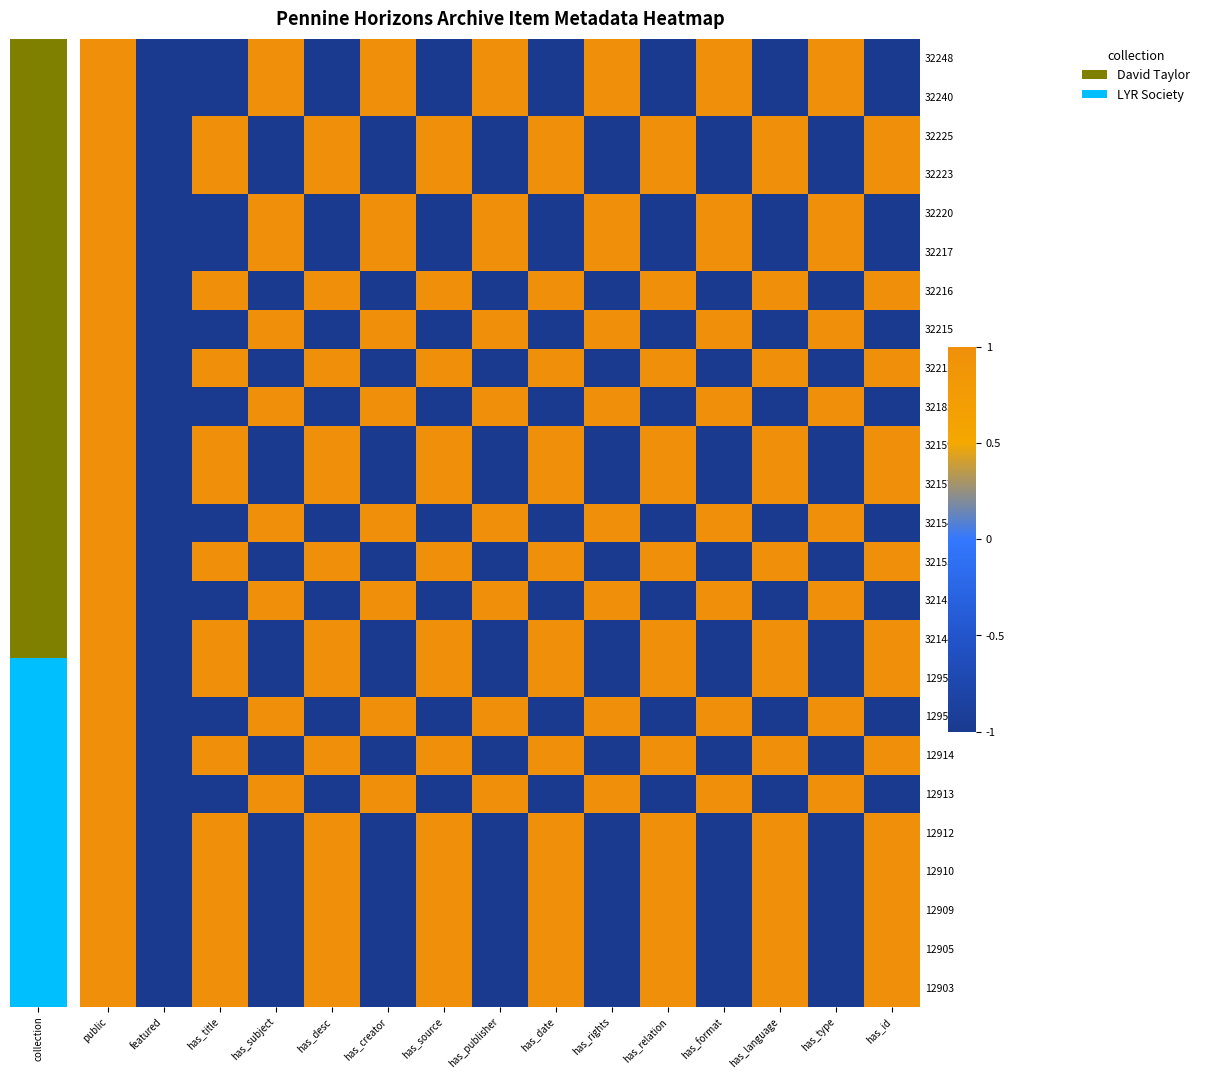

What is the smallest value displayed?

-1